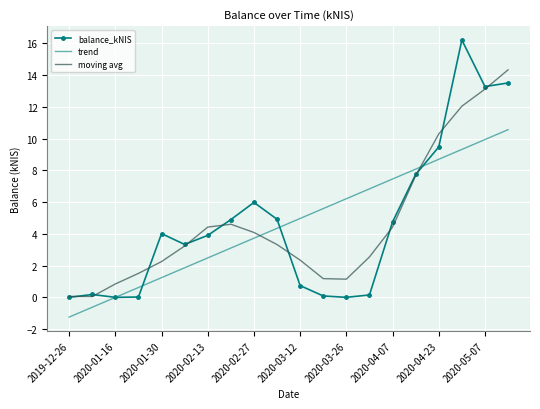

Rank the series by their maximum value, from highest to lowest.

balance_kNIS, moving avg, trend